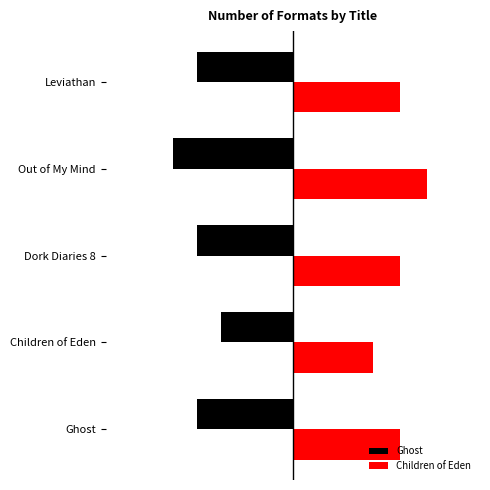

Rank the series by their average value, from highest to lowest.

Children of Eden, Ghost